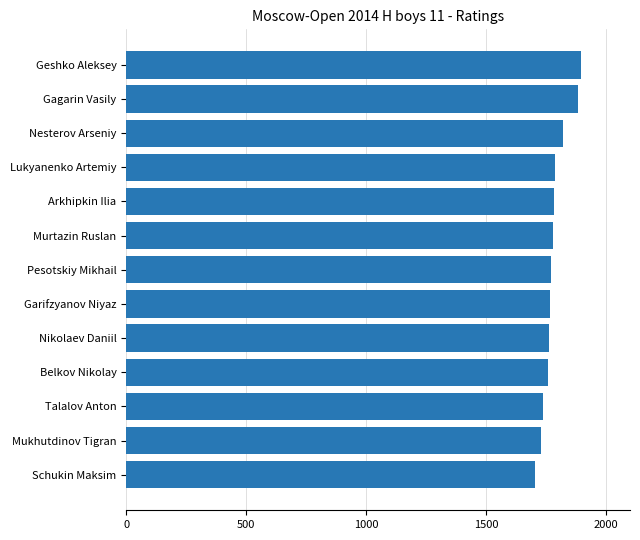

What is the greatest value displayed?

1894